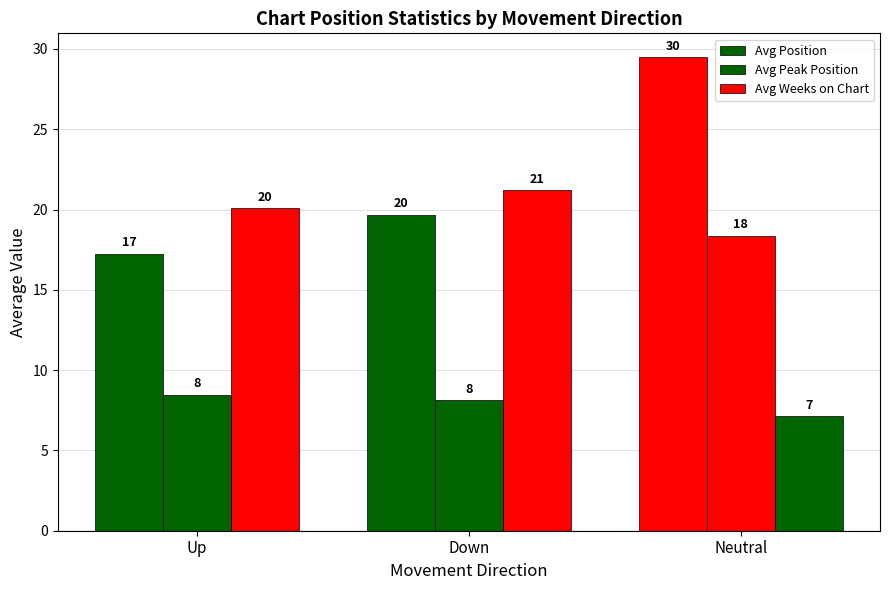

Is it true that Avg Position equals 19.7 at Down?

True